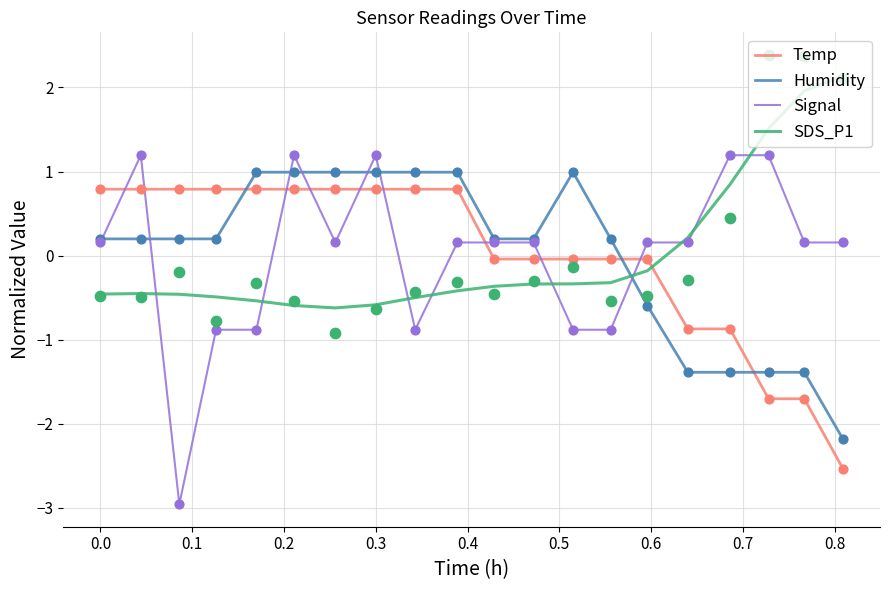

Which series contains the lowest Y value?

Signal